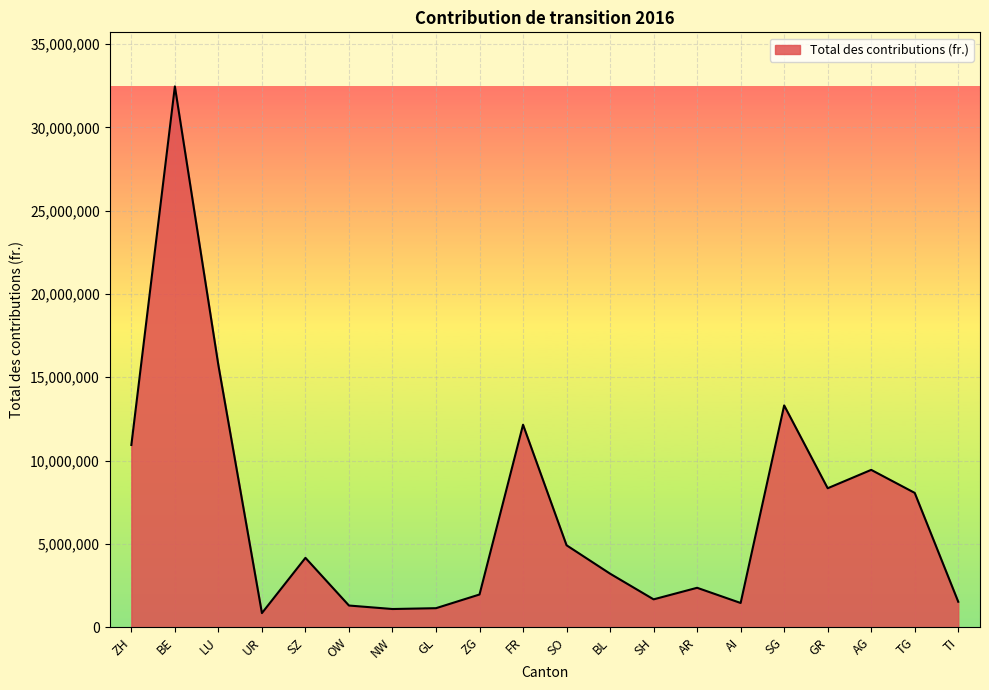

True or false: there are more than 1 points higher than both neighbors.

True